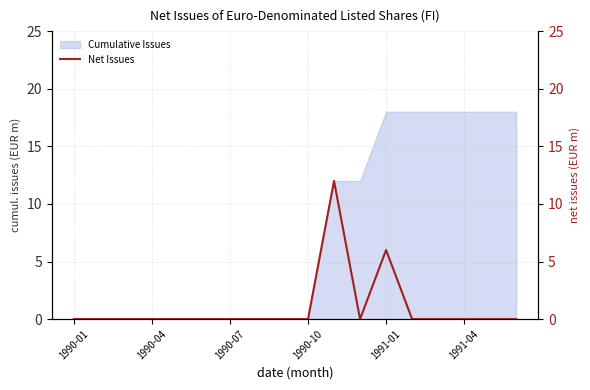

True or false: the data shows 0 at 16.

True